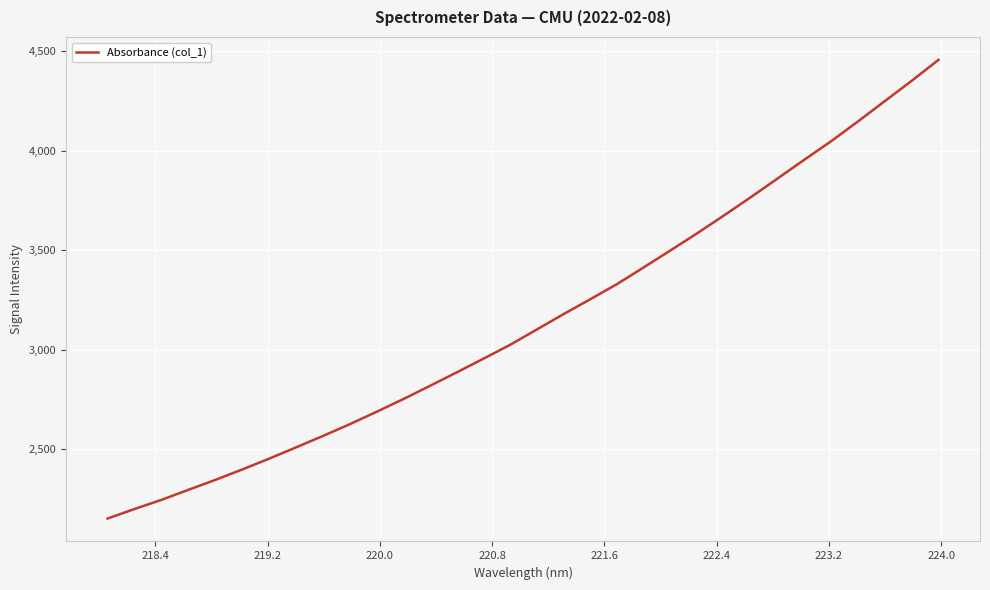

What is the sum of all values?

100753.0